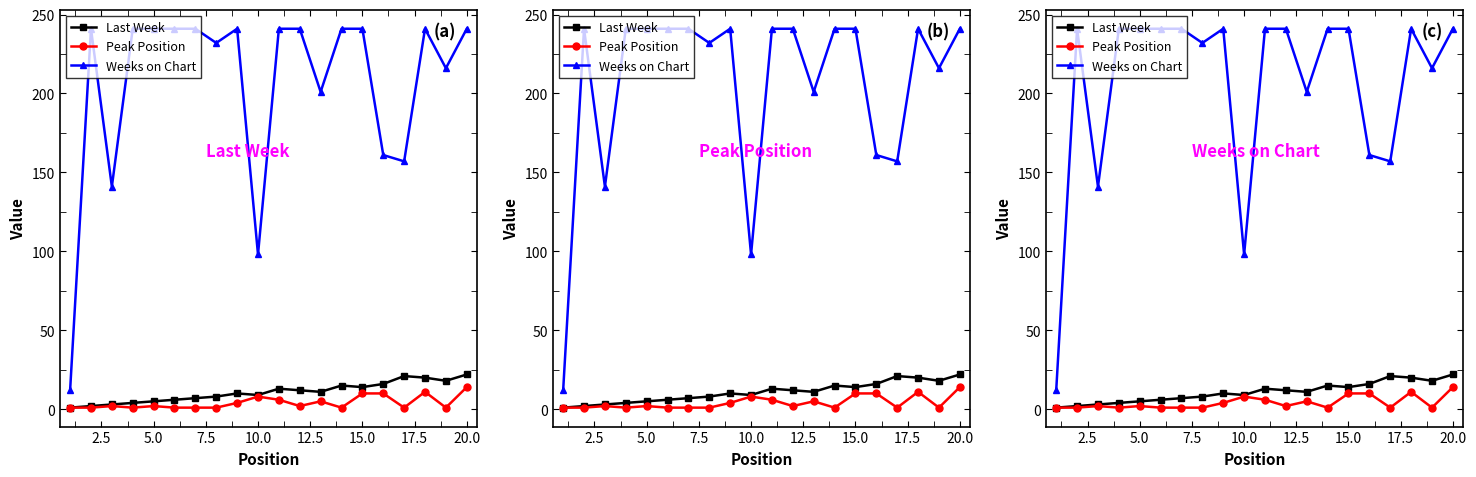

How many values in the Last Week series are below 11?

10